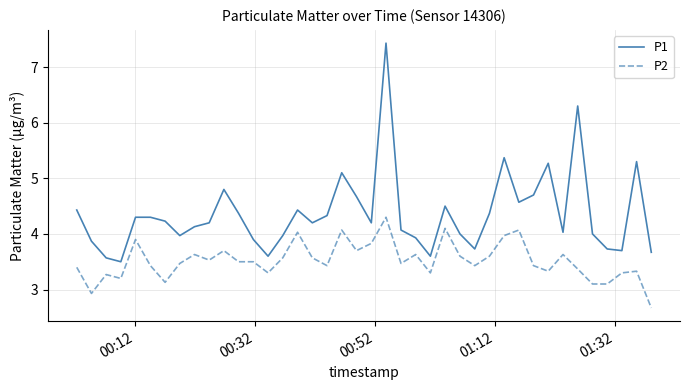

What is the difference between the second highest and minimum values in the P2 series?

1.4